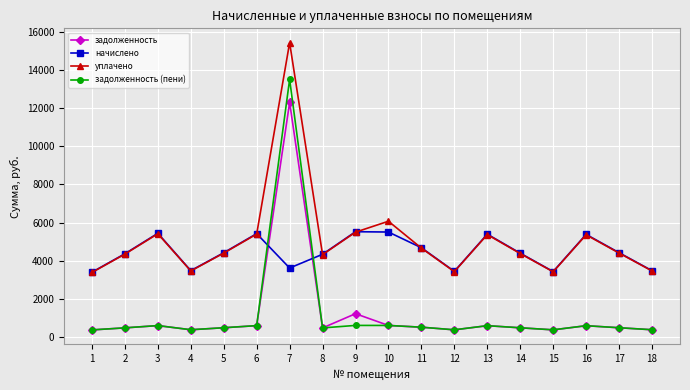

What is the maximum value shown in the chart?

15423.3